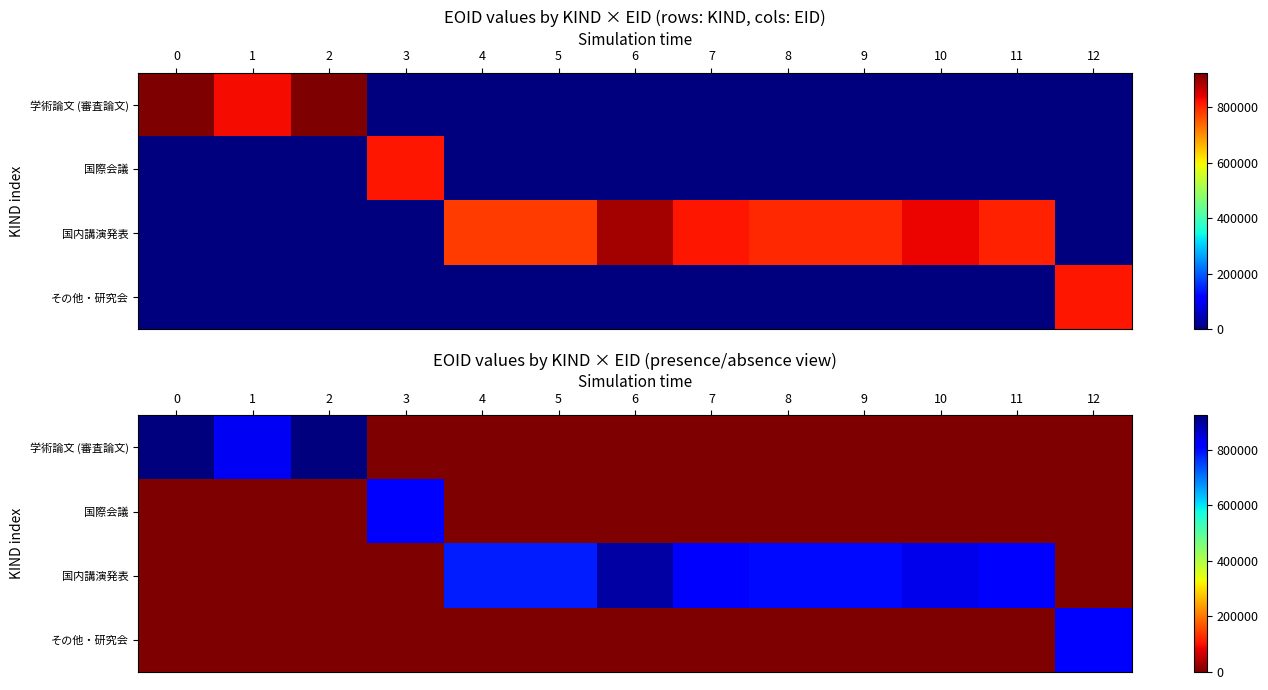

What is the difference between the highest and lowest values at 8?

797738